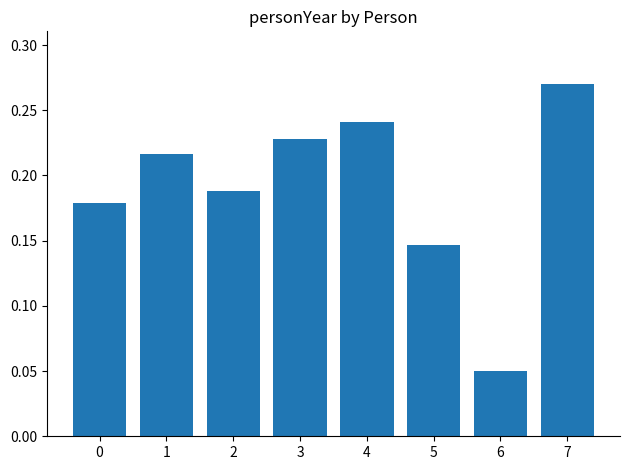

Rank the categories by value from lowest to highest.

6, 5, 0, 2, 1, 3, 4, 7